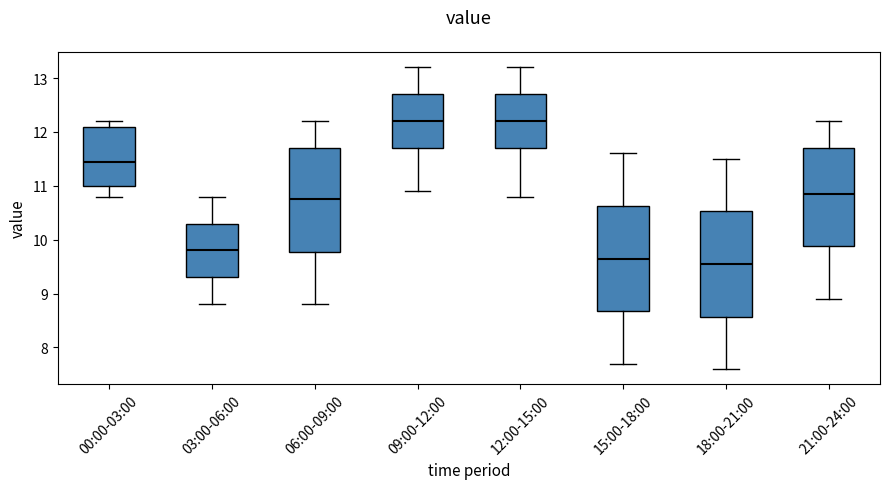

Where does the lower whisker of the box for 09:00-12:00 end on the y-axis? The values are not printed on the chart, so give them approximately, as read against the axis.

10.9